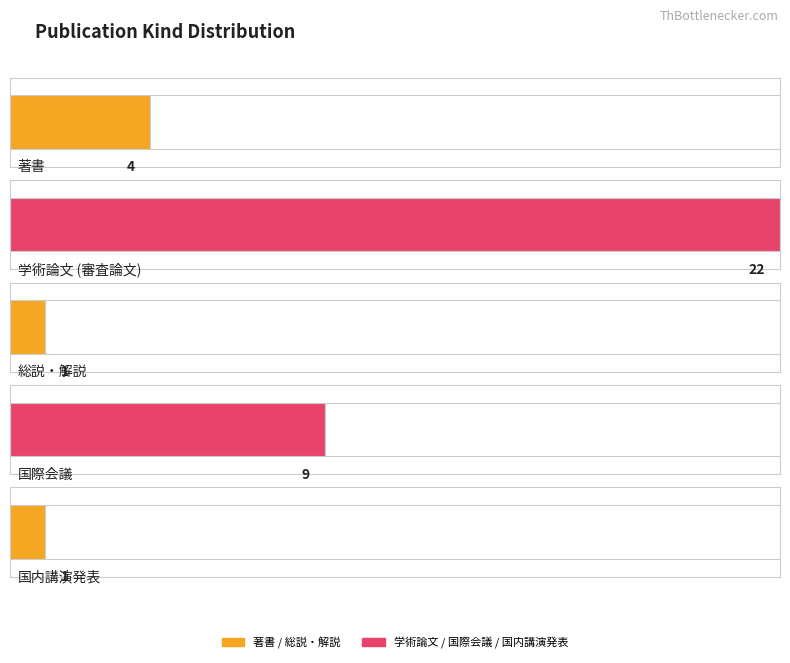

What is the change in value from 2 to 3?

+8